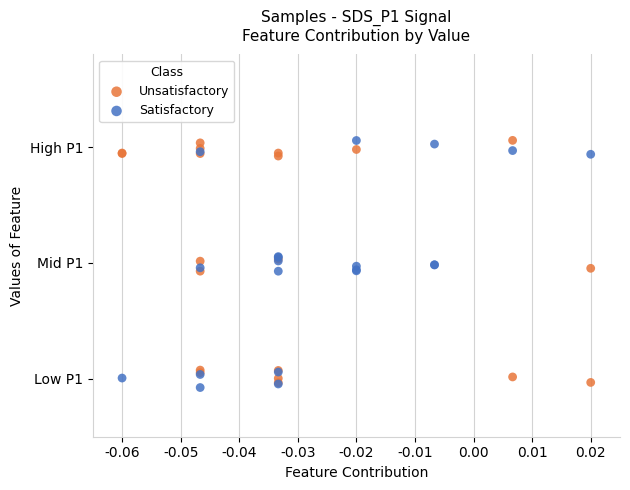

What are all the series names shown in the legend?

Unsatisfactory, Satisfactory